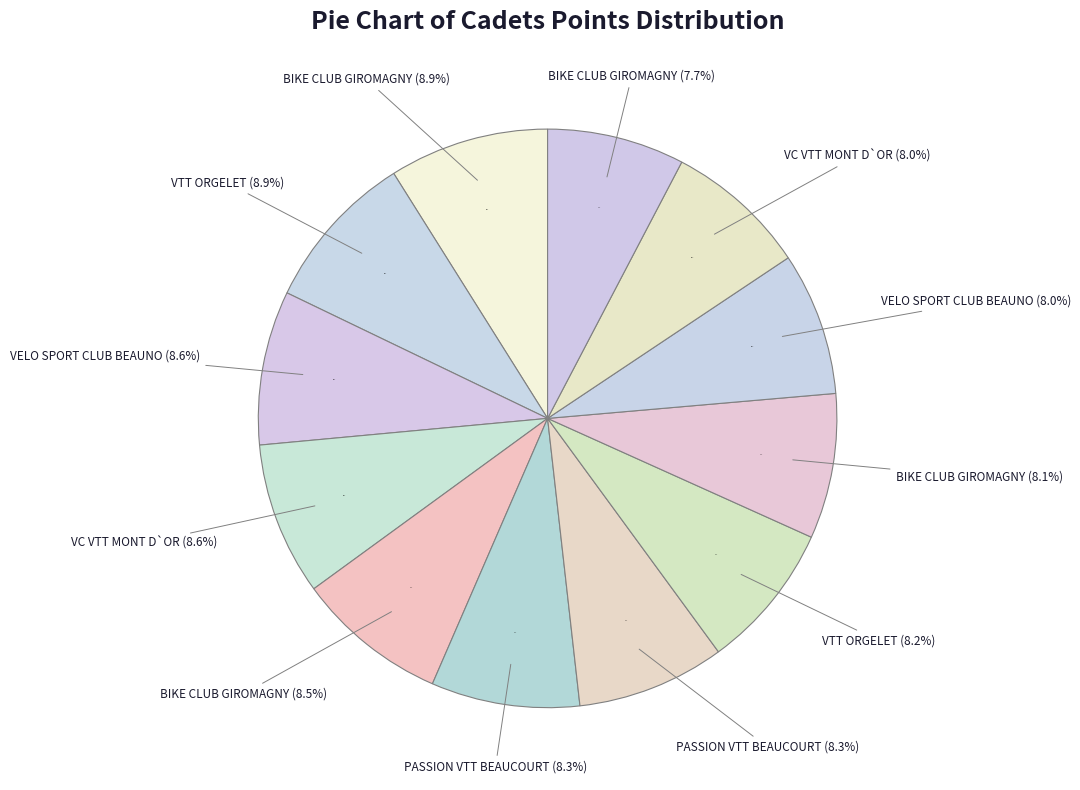

What is the smallest slice in the pie chart?

BIKE CLUB GIROMAGNY (PHILIPPE)